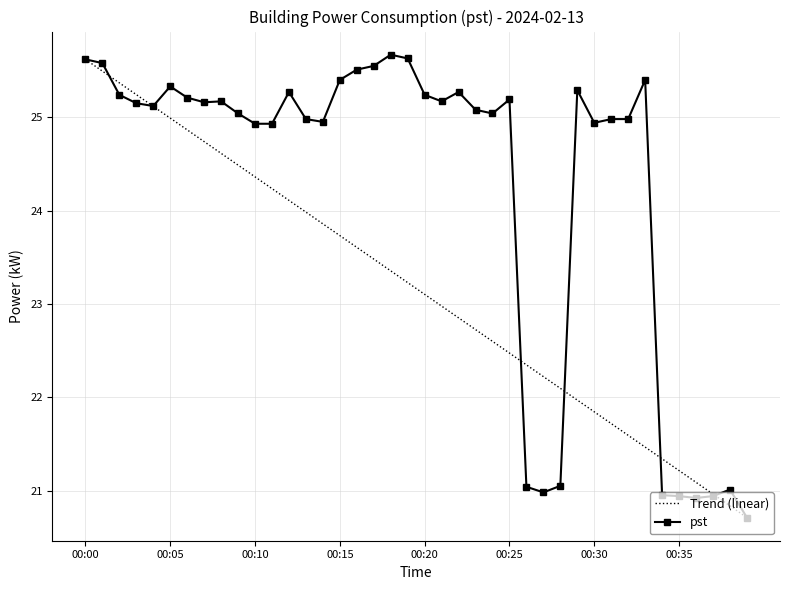

List the labels in order of value, largest first.

00:18, 00:19, 00:00, 00:01, 00:17, 00:16, 00:15, 00:33, 00:05, 00:29, 00:12, 00:22, 00:02, 00:20, 00:06, 00:25, 00:08, 00:21, 00:07, 00:03, 00:04, 00:23, 00:09, 00:24, 00:13, 00:31, 00:32, 00:14, 00:30, 00:10, 00:11, 00:28, 00:26, 00:38, 00:27, 00:34, 00:35, 00:37, 00:36, 00:39